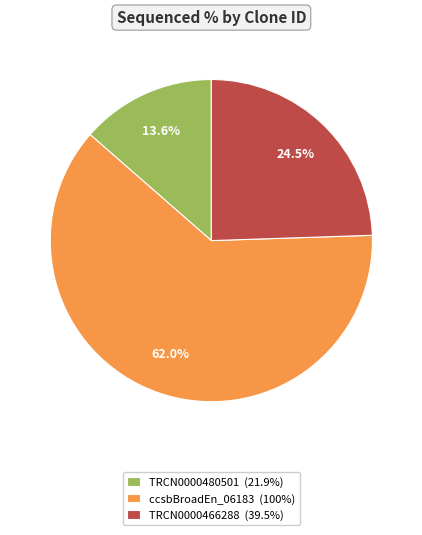

What is the smallest slice in the pie chart?

TRCN0000480501 (21.9%)